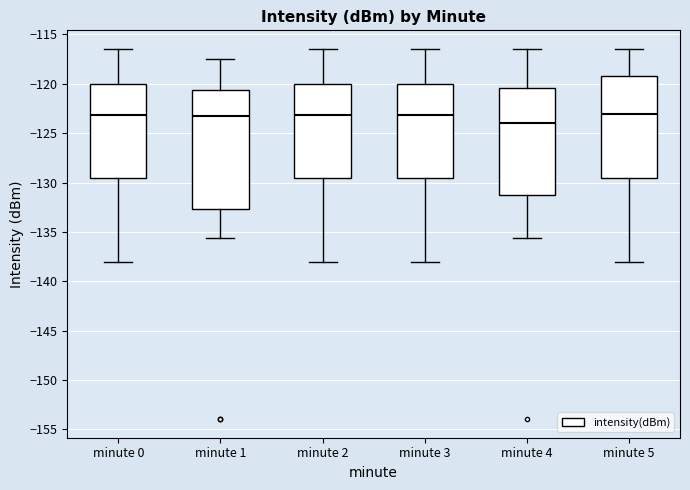

Which box has the lowest median line?

minute 4